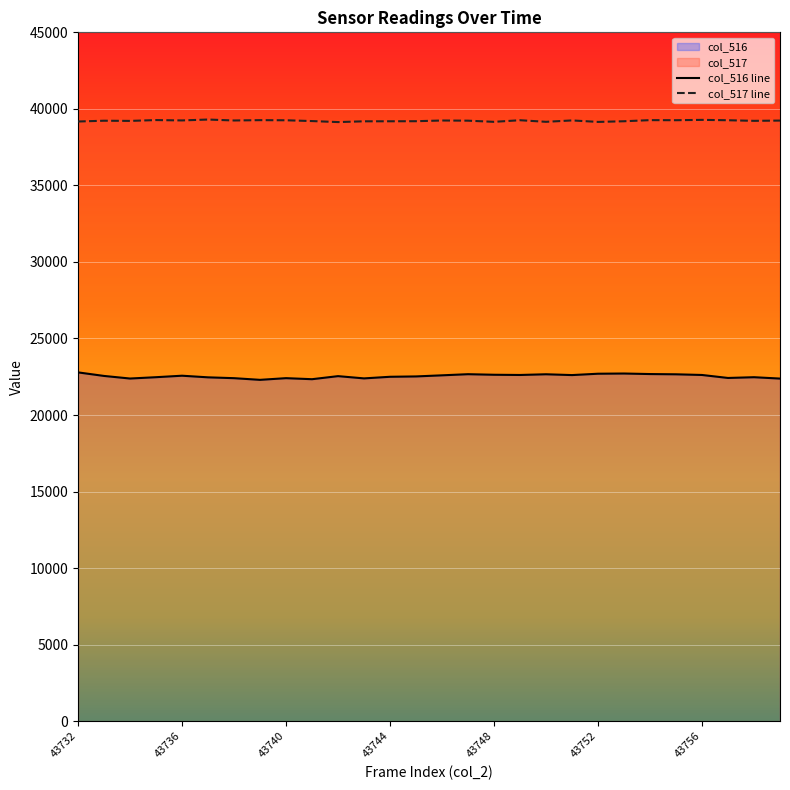

The col_517 series shows 39235 at 43759. True or false?

True